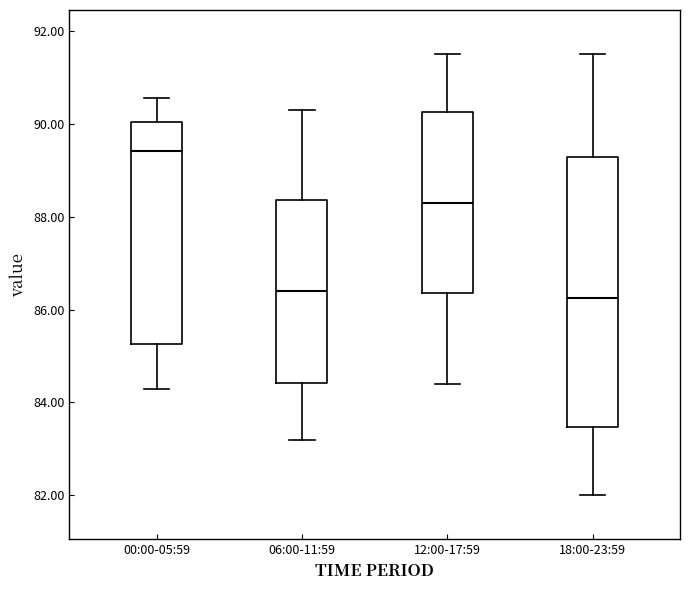

Reading left to right, transcribe this box plot: for each box, give where its median line is, the range the box spans, and where its two whiskers end, as read against the y-axis. The values are not printed on the chart, so give them approximately, as read against the axis.

00:00-05:59: median 89.4, box 85.2 to 90.0, whiskers 84.2 to 90.6
06:00-11:59: median 86.4, box 84.4 to 88.4, whiskers 83.2 to 90.4
12:00-17:59: median 88.4, box 86.4 to 90.2, whiskers 84.4 to 91.6
18:00-23:59: median 86.2, box 83.4 to 89.2, whiskers 82.0 to 91.6